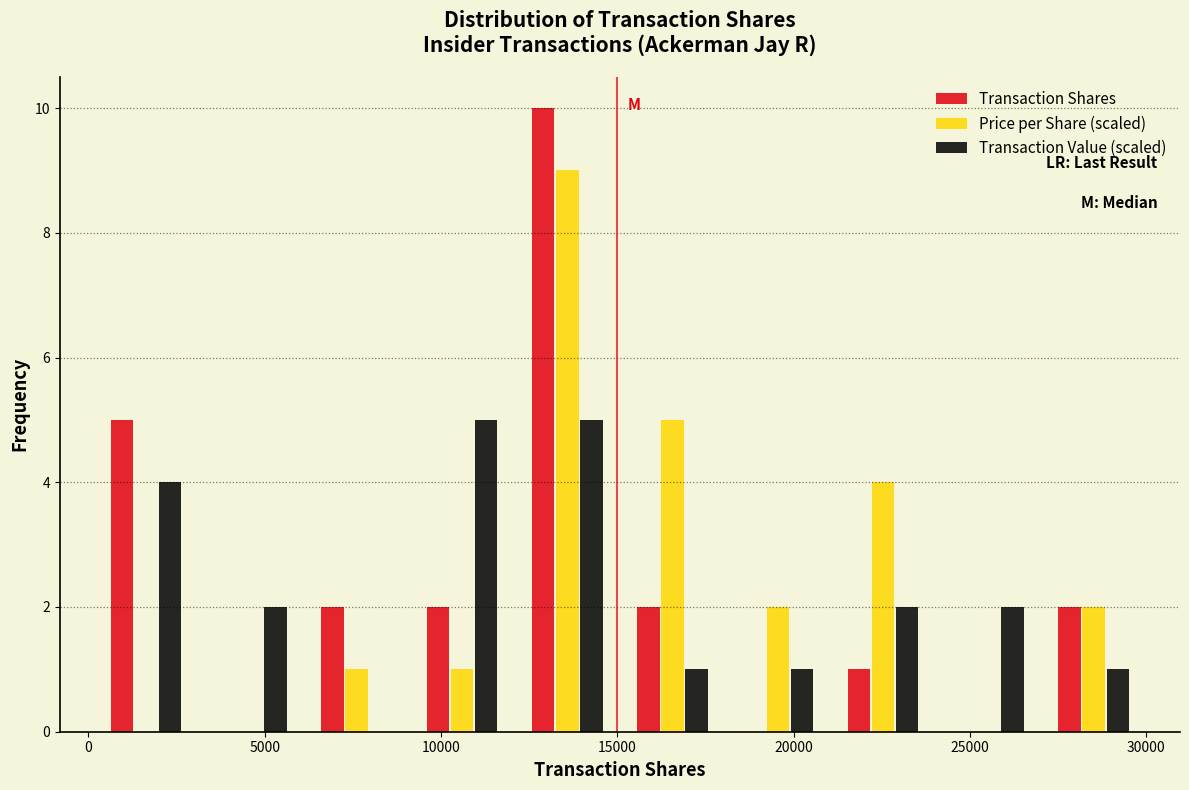

Reading left to right, transcribe this chart: for each range on the x-axis, give the height of each series' bar. Neither the bar edges nor the heights are printed on the chart, so give them approximately, as read against the axes.

0 to 3000: Transaction Shares=5	Price per Share (scaled)=0	Transaction Value (scaled)=4
3000 to 6000: Transaction Shares=0	Price per Share (scaled)=0	Transaction Value (scaled)=2
6000 to 9000: Transaction Shares=2	Price per Share (scaled)=1	Transaction Value (scaled)=0
9000 to 12000: Transaction Shares=2	Price per Share (scaled)=1	Transaction Value (scaled)=5
12000 to 15000: Transaction Shares=10	Price per Share (scaled)=9	Transaction Value (scaled)=5
15000 to 18000: Transaction Shares=2	Price per Share (scaled)=5	Transaction Value (scaled)=1
18000 to 21000: Transaction Shares=0	Price per Share (scaled)=2	Transaction Value (scaled)=1
21000 to 24000: Transaction Shares=1	Price per Share (scaled)=4	Transaction Value (scaled)=2
24000 to 27000: Transaction Shares=0	Price per Share (scaled)=0	Transaction Value (scaled)=2
27000 to 30000: Transaction Shares=2	Price per Share (scaled)=2	Transaction Value (scaled)=1